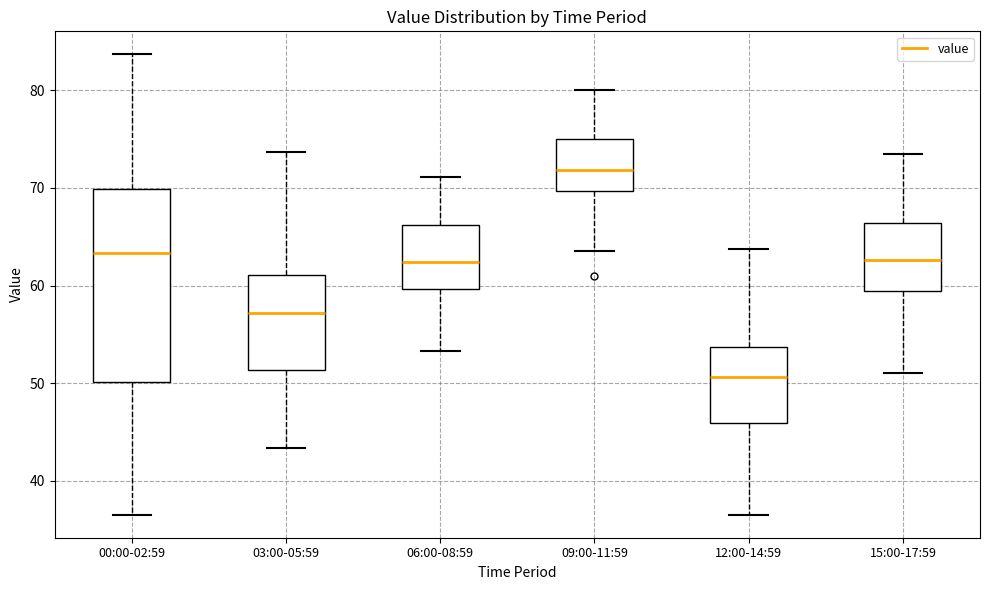

Where is the lower edge of the box for 12:00-14:59 on the y-axis? The values are not printed on the chart, so give them approximately, as read against the axis.

46